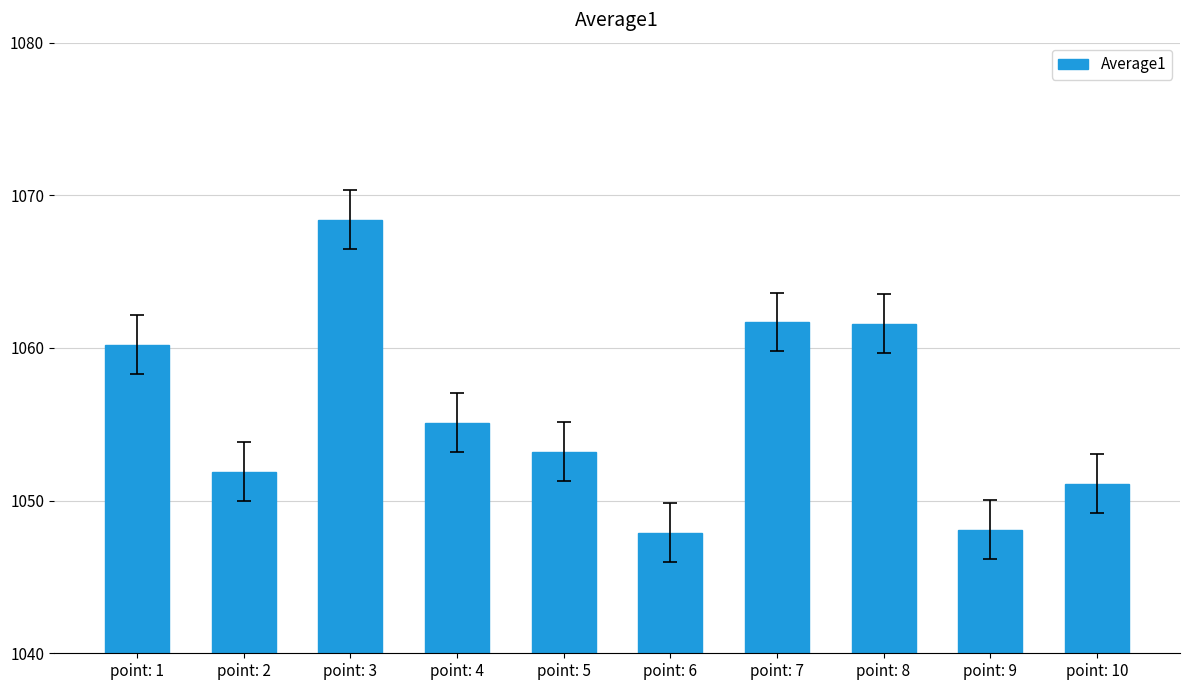

The chart shows a value of 1068.4 at point: 3. True or false?

True